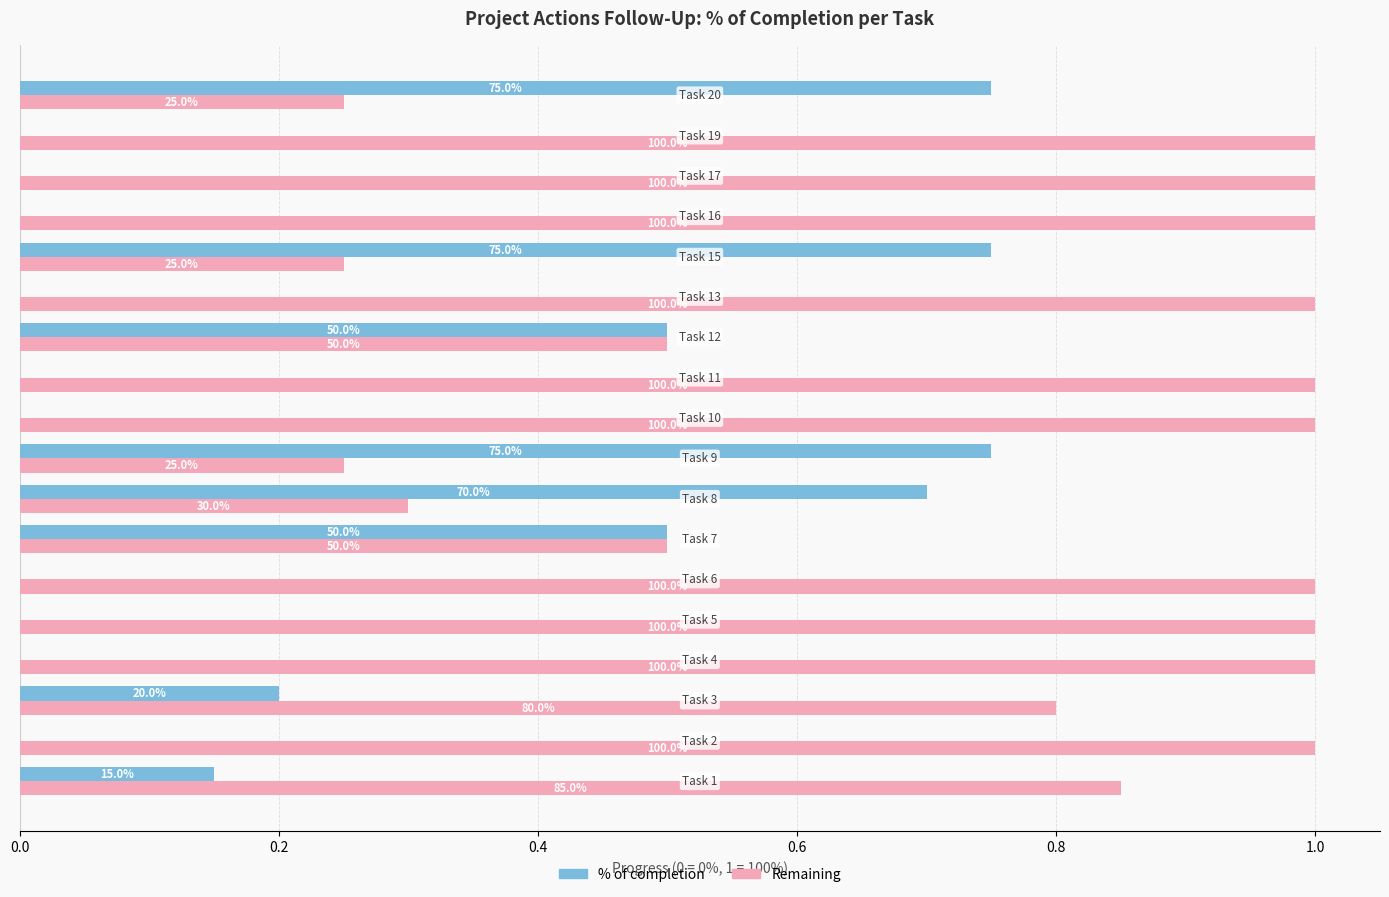

What are all the series names shown in the legend?

% of completion, Remaining